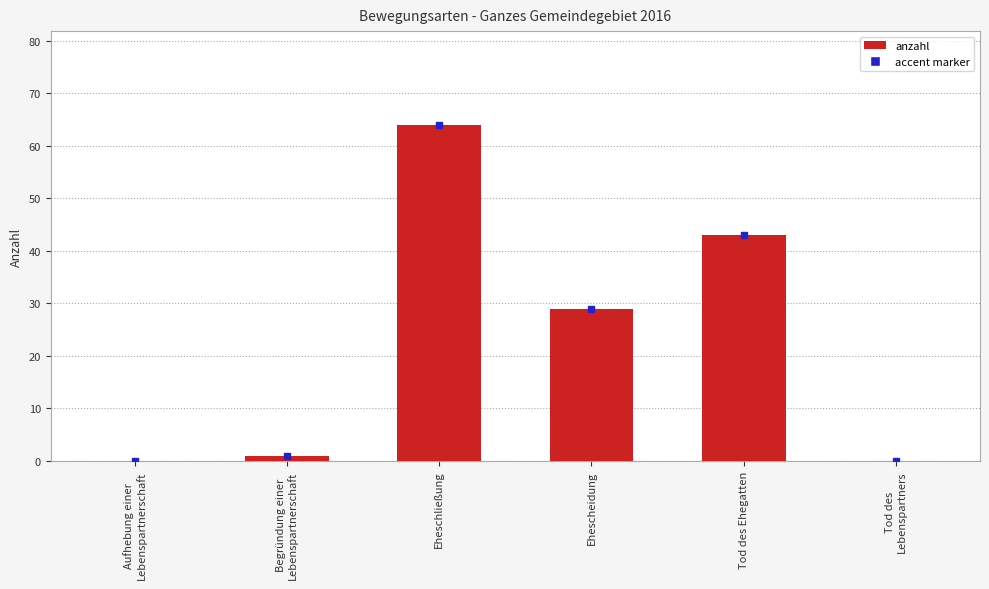

Count the number of categories in the chart.

6